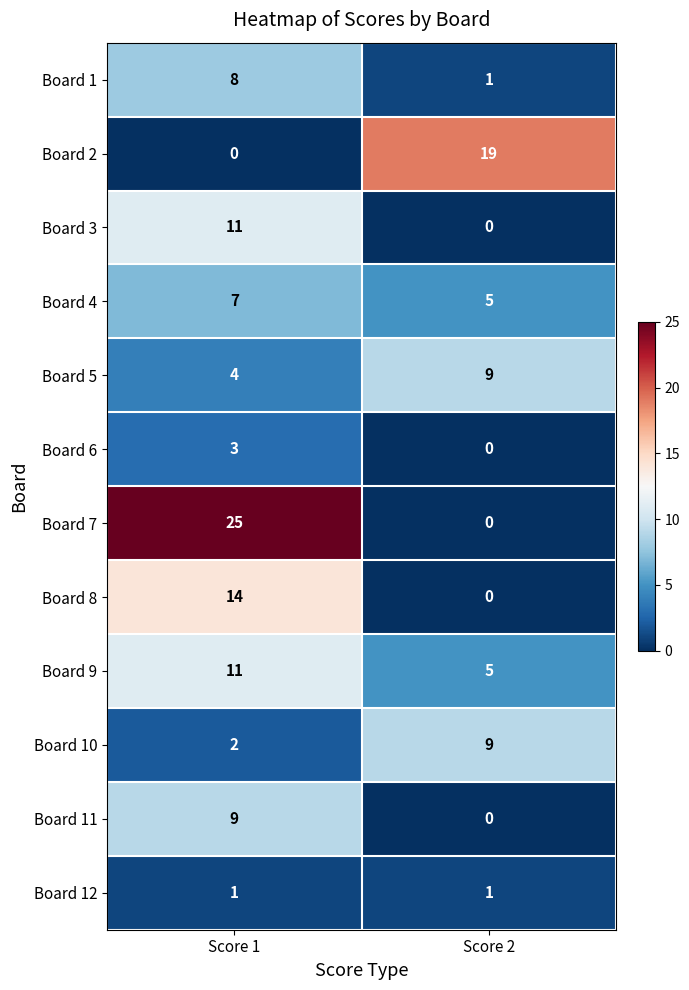

Reading right to left, transcribe all the data shown in this chart.

Board 1: Score 2=1	Score 1=8
Board 2: Score 2=19	Score 1=0
Board 3: Score 2=0	Score 1=11
Board 4: Score 2=5	Score 1=7
Board 5: Score 2=9	Score 1=4
Board 6: Score 2=0	Score 1=3
Board 7: Score 2=0	Score 1=25
Board 8: Score 2=0	Score 1=14
Board 9: Score 2=5	Score 1=11
Board 10: Score 2=9	Score 1=2
Board 11: Score 2=0	Score 1=9
Board 12: Score 2=1	Score 1=1